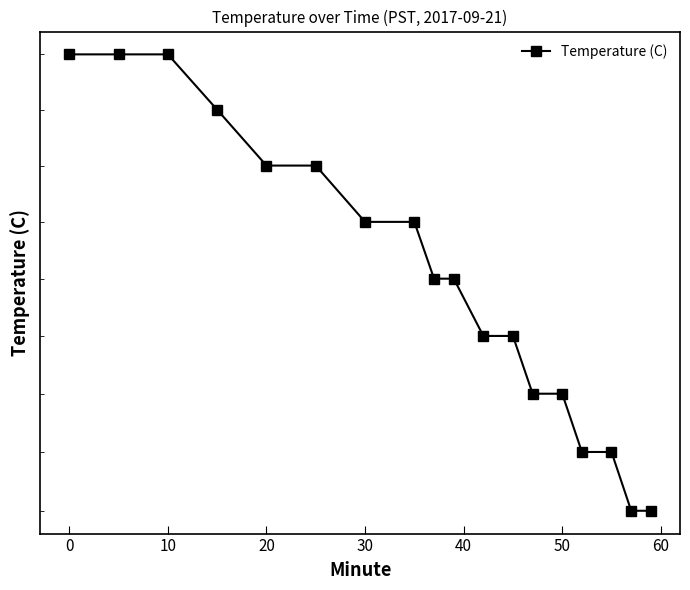

What is the average value?

11.7